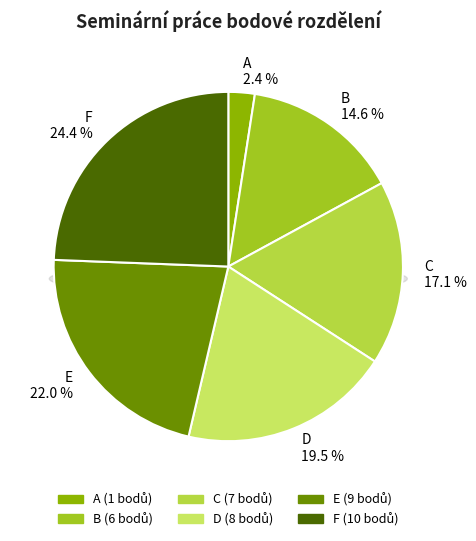

To the nearest percent, what portion does C represent?

17%